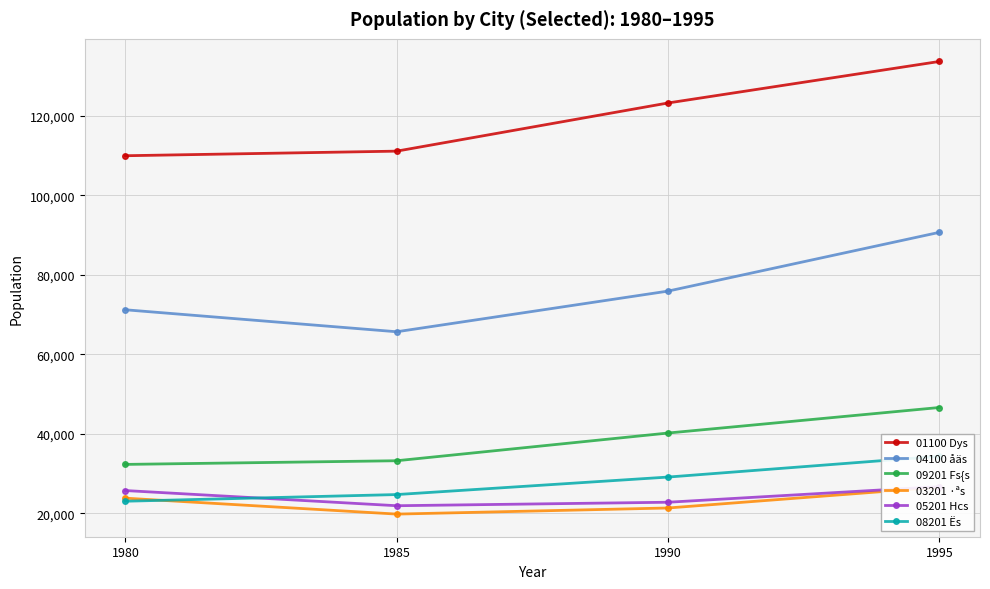

Read the 01100 Dys value at 1990.

123192